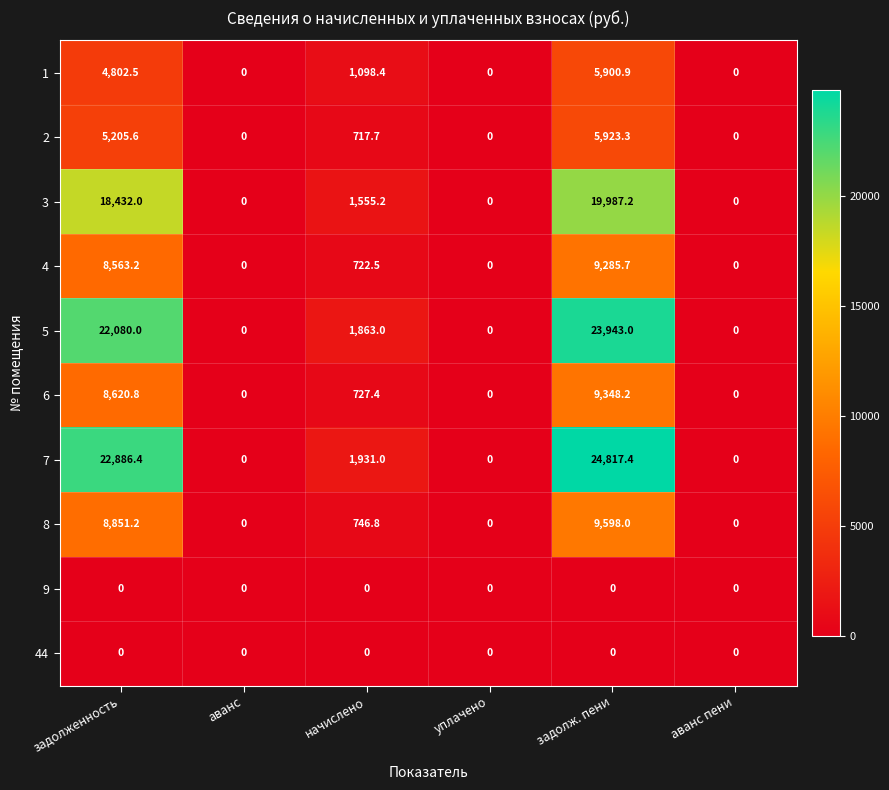

Which series has the largest total across all categories?

7